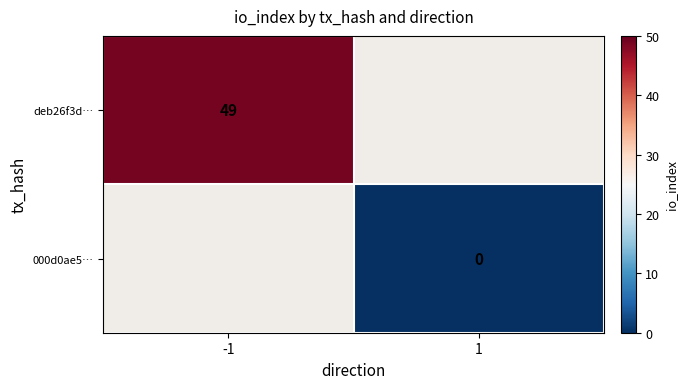

At how many categories does at least one series exceed 24?

1